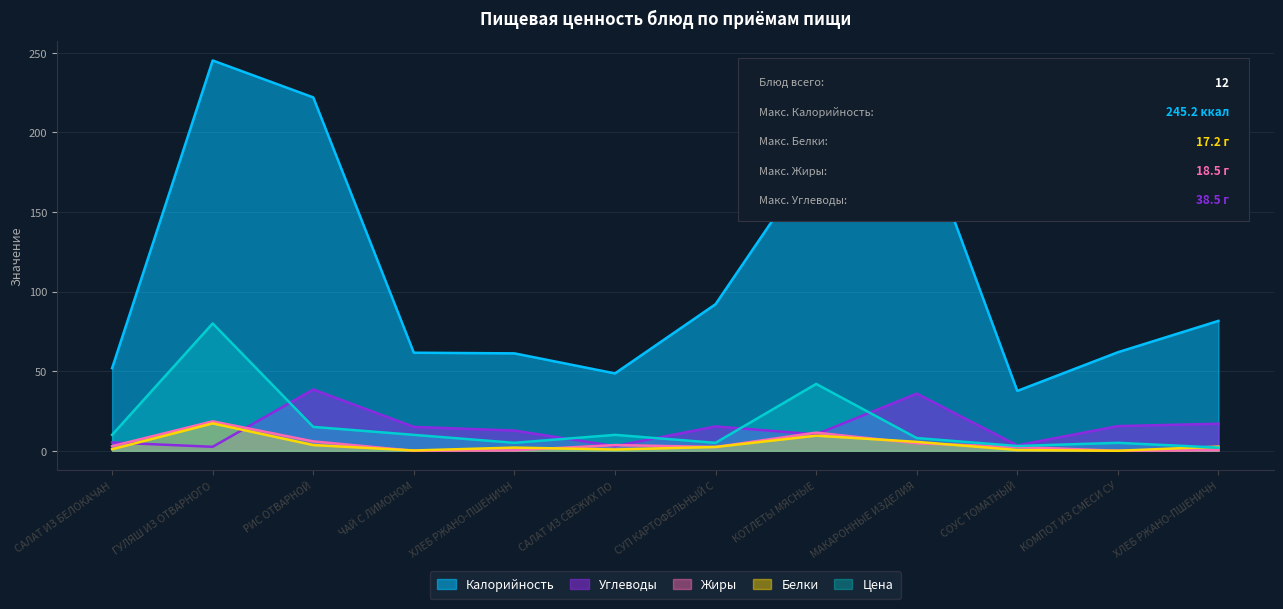

The Белки series shows -8.1 at КОМПОТ ИЗ СМЕСИ СУХОФРУКТОВ. True or false?

False